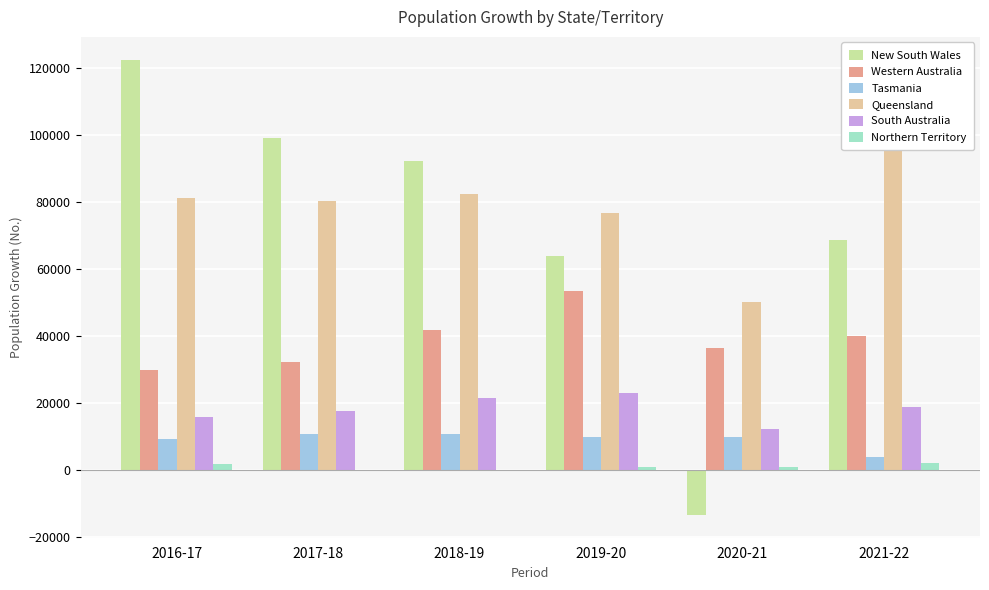

Rank the series at 2021-22 from highest to lowest value.

Queensland, New South Wales, Western Australia, South Australia, Tasmania, Northern Territory